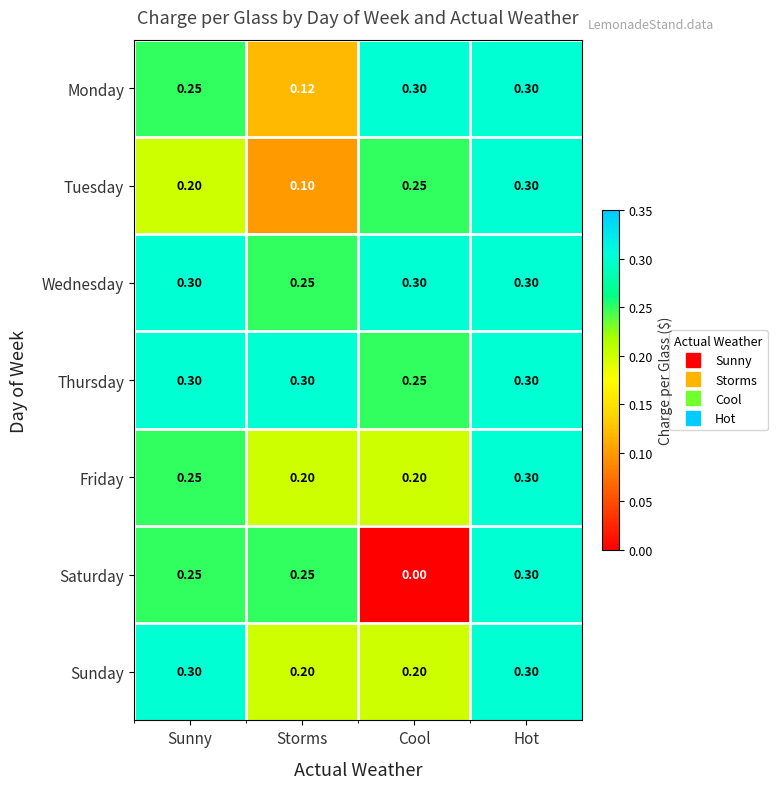

Which series has the largest range (max minus min)?

Saturday